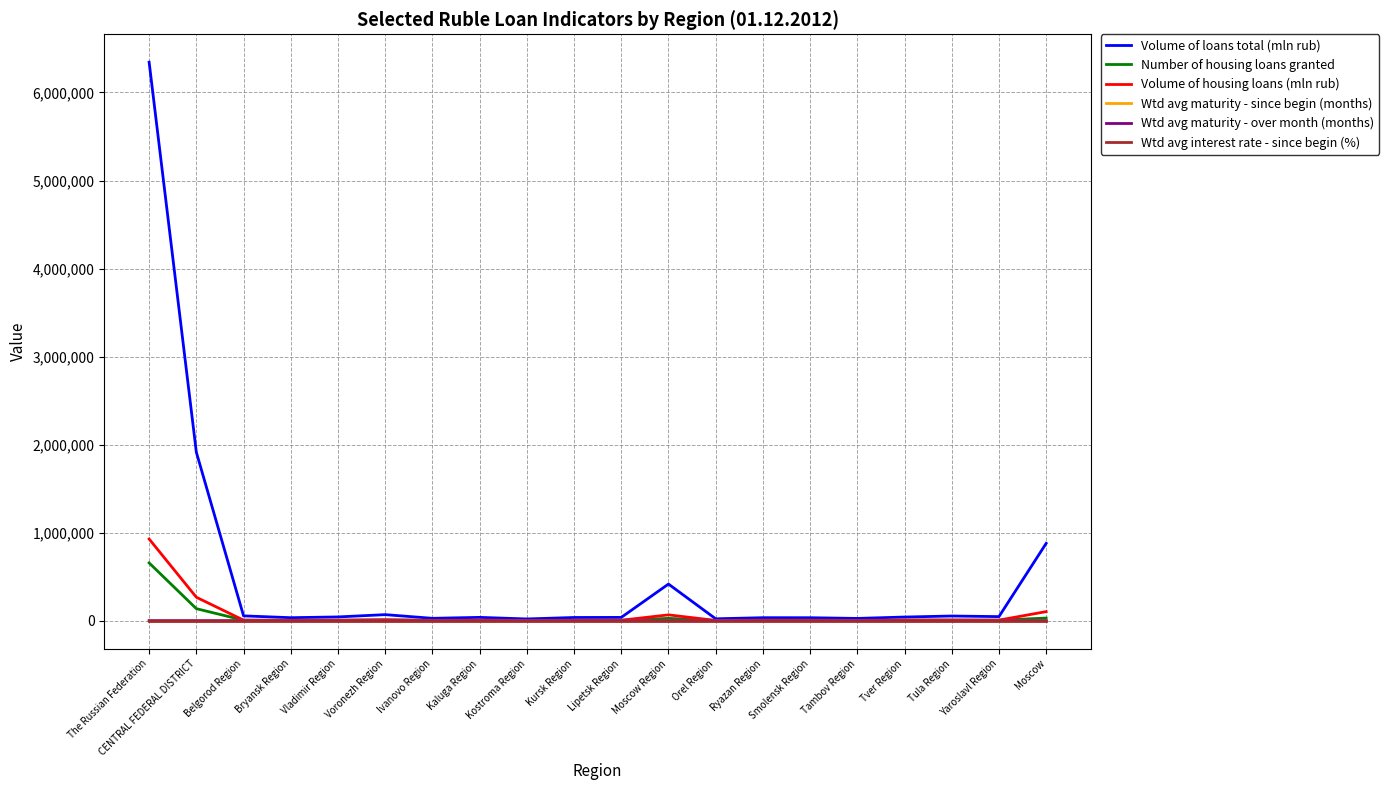

Is the value of Number of housing loans granted at Kostroma Region greater than the value of Volume of loans total (mln rub) at The Russian Federation?

No